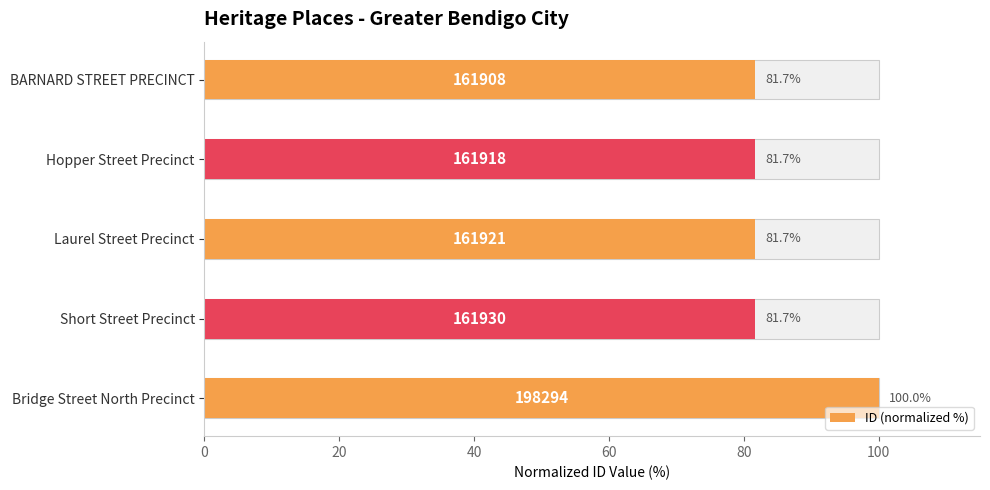

True or false: the data shows 115.9 at Laurel Street Precinct.

False